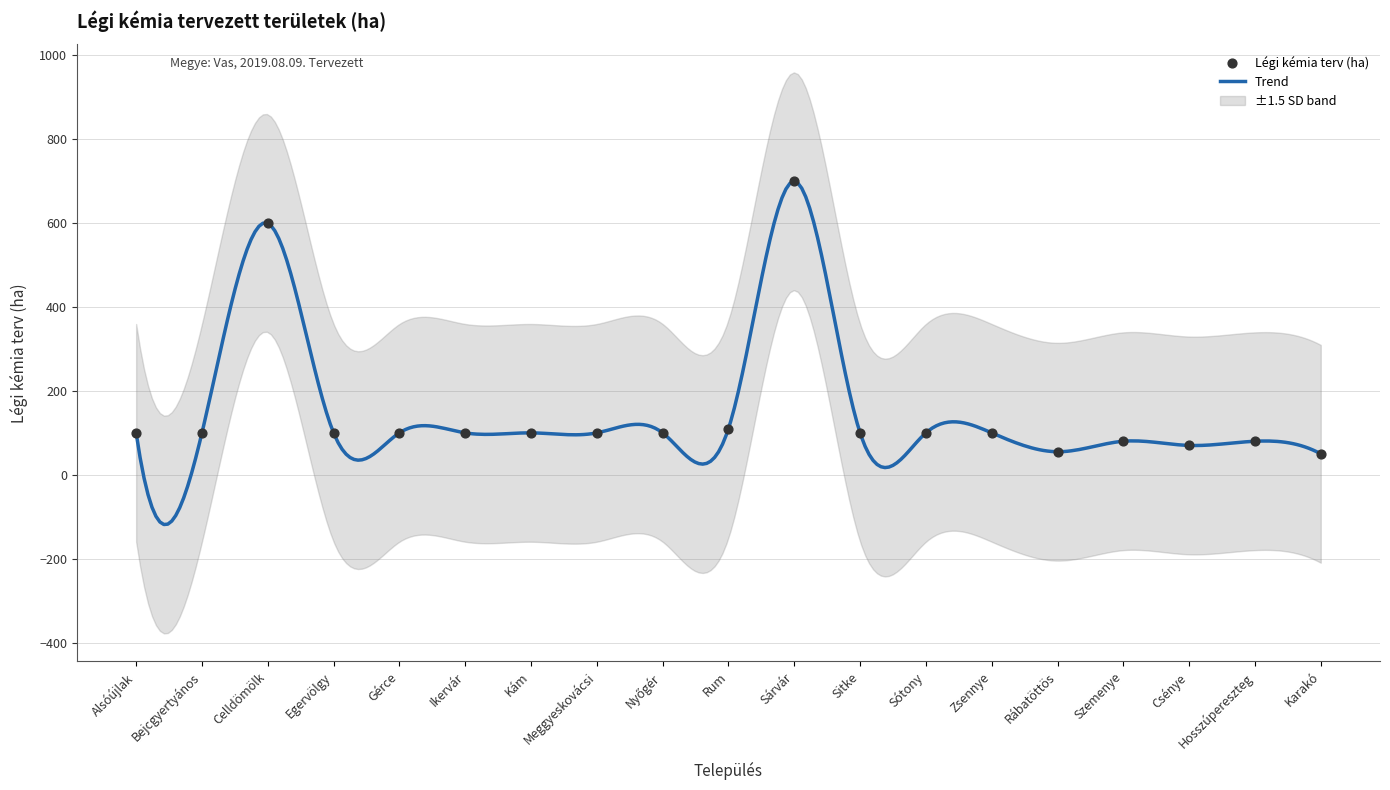

What is the ratio of the value at Sótony to the value at Nyőgér?

1.0